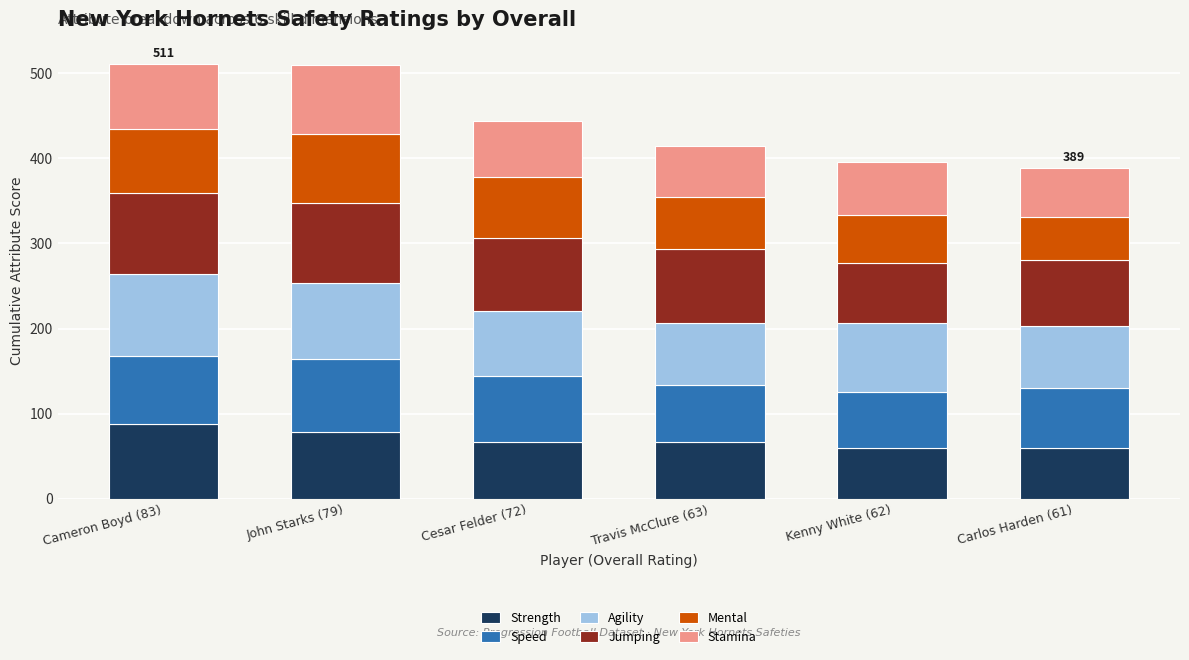

What is the difference between the maximum and minimum values in the Strength series?

29